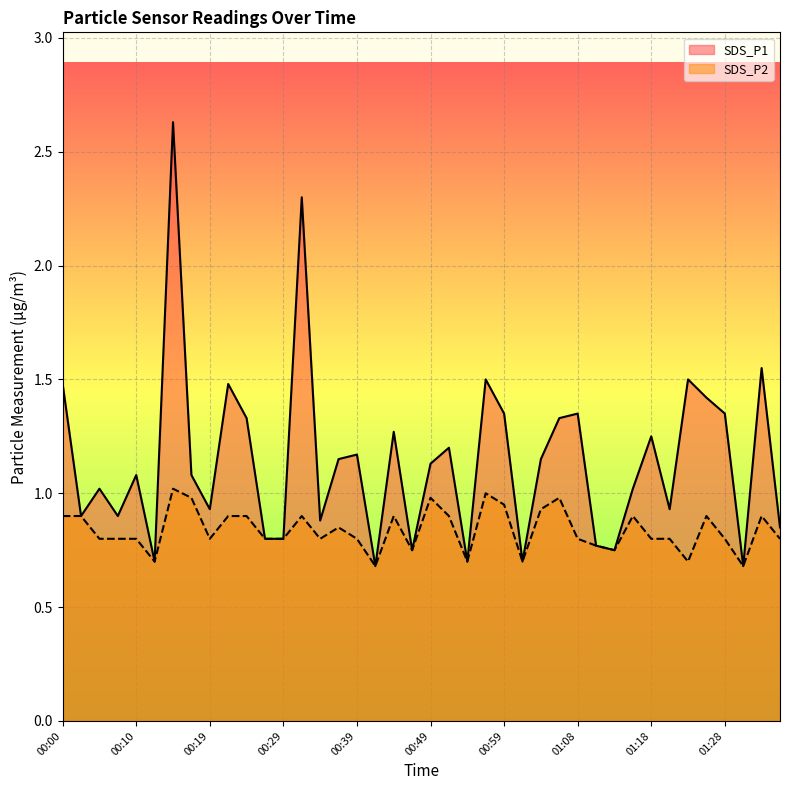

True or false: SDS_P1 and SDS_P2 cross at least once.

False